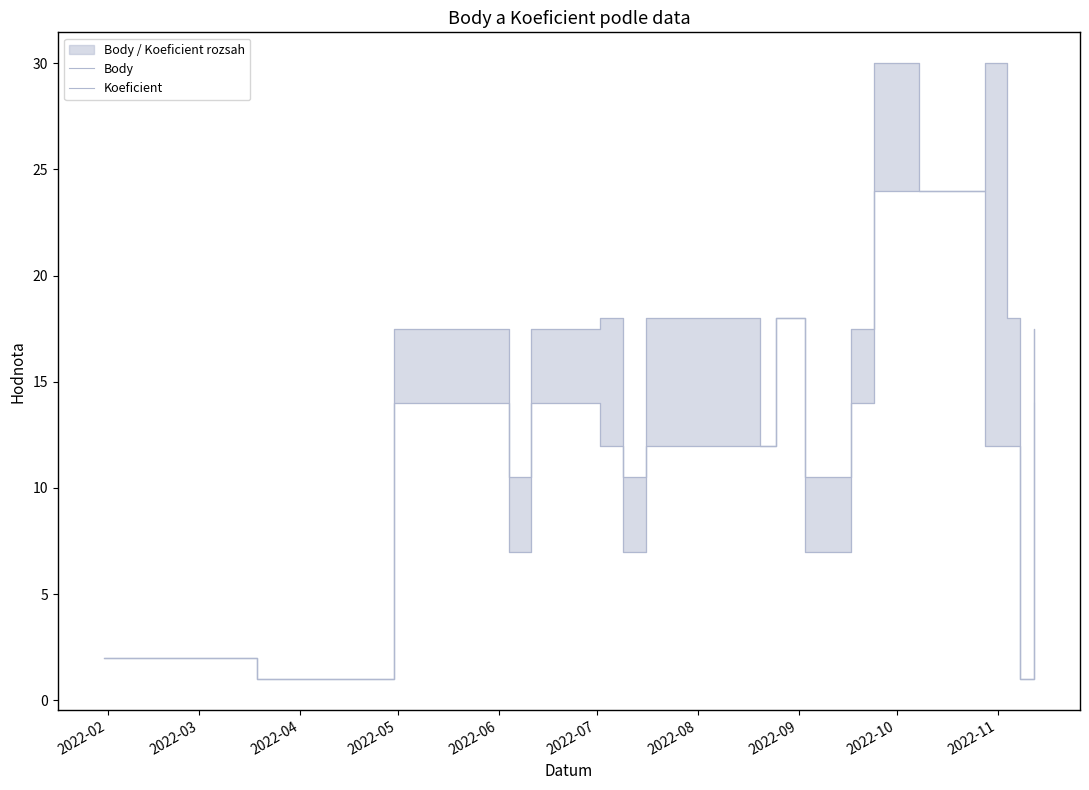

Which series has the largest total across all categories?

Body